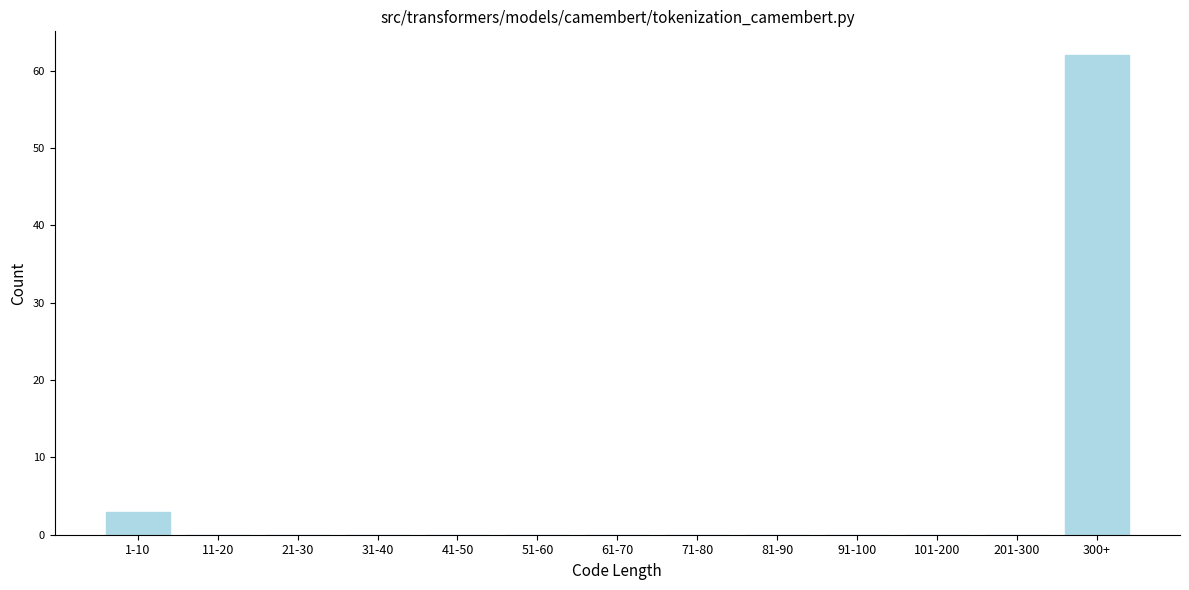

Reading right to left, extract all data points from this chart.

300+=62	201-300=0	101-200=0	91-100=0	81-90=0	71-80=0	61-70=0	51-60=0	41-50=0	31-40=0	21-30=0	11-20=0	1-10=3